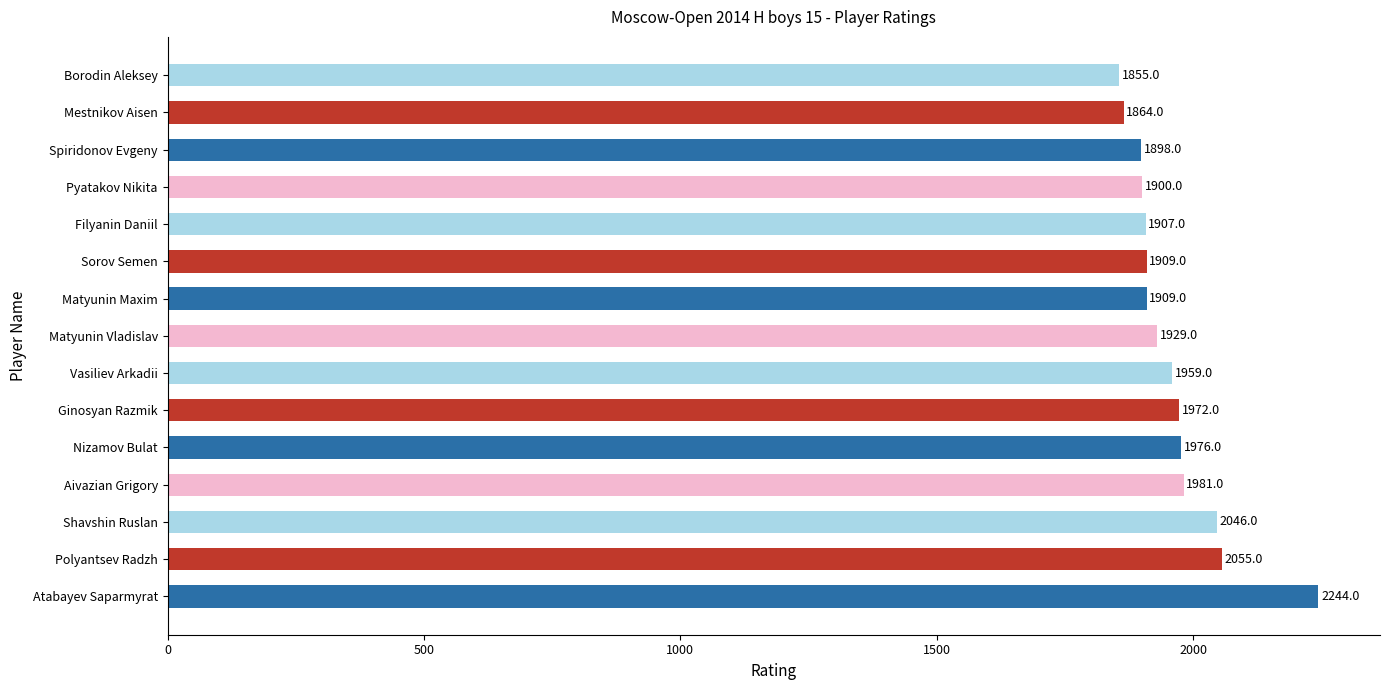

What is the difference between the maximum and minimum values?

389